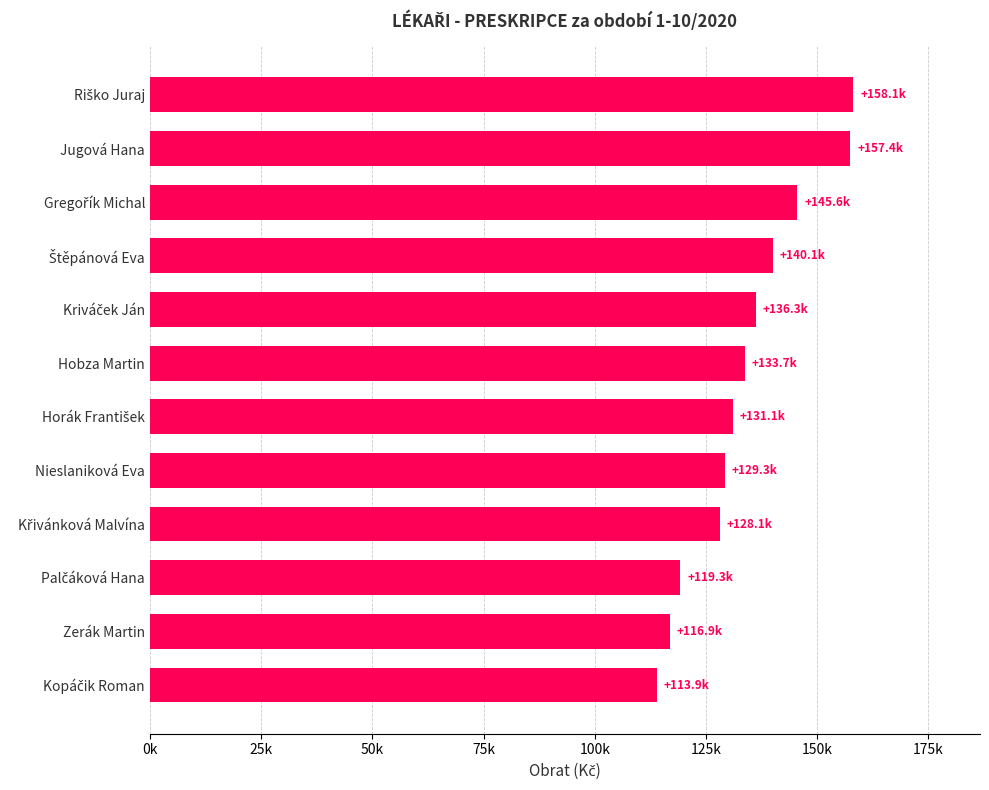

Does the chart contain any negative values?

No